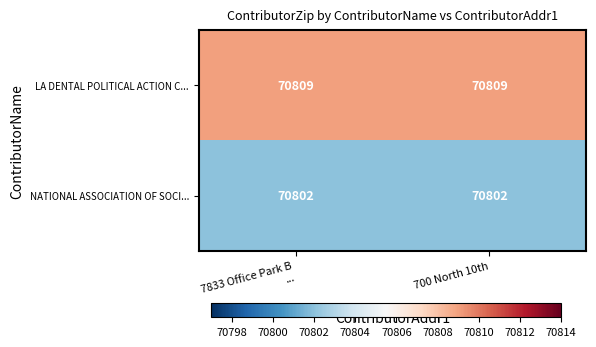

Reading left to right, what are all the values shown in this chart?

LA DENTAL POLITICAL ACTION C...: 70809	70809
NATIONAL ASSOCIATION OF SOCI...: 70802	70802